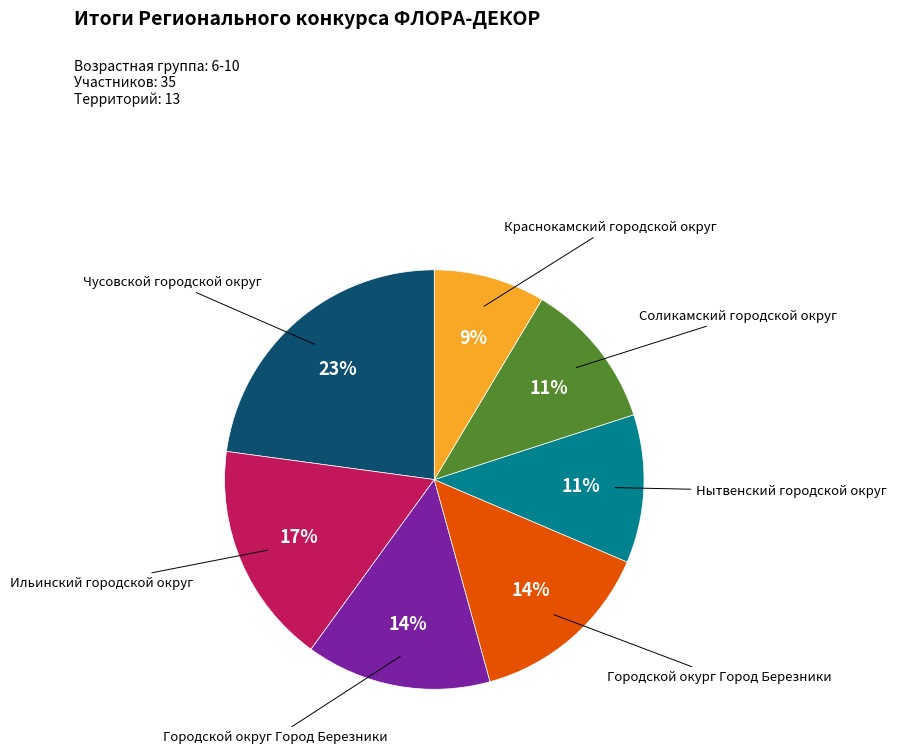

To the nearest percent, what is the average slice percentage?

14%